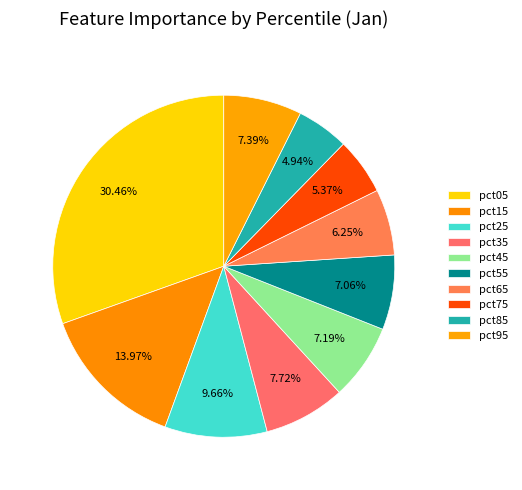

To the nearest percent, what is the difference between the largest and smallest slice percentages?

26%